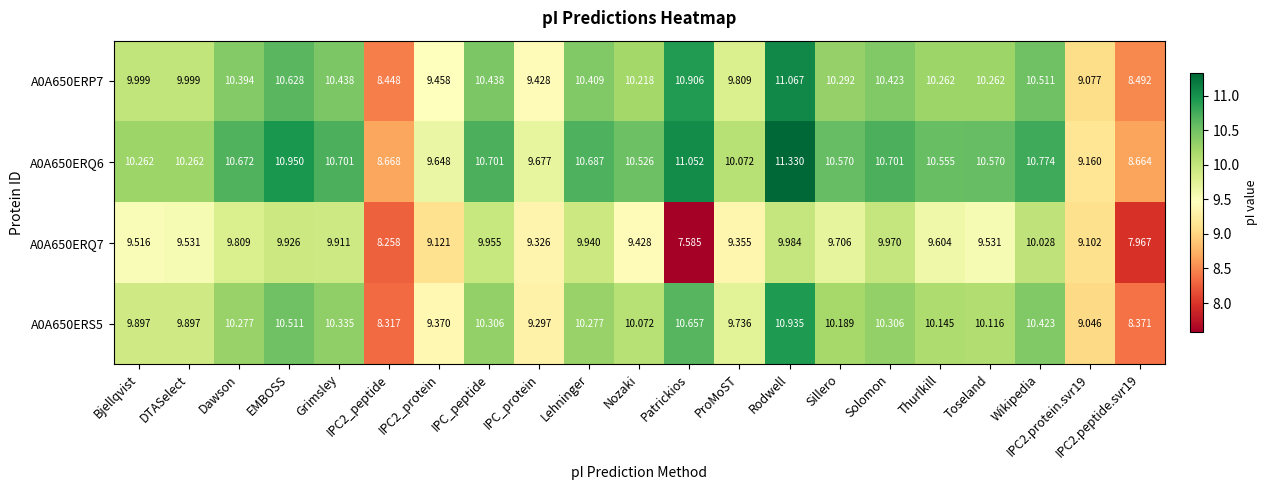

At which category is the sum across all series the highest?

Rodwell